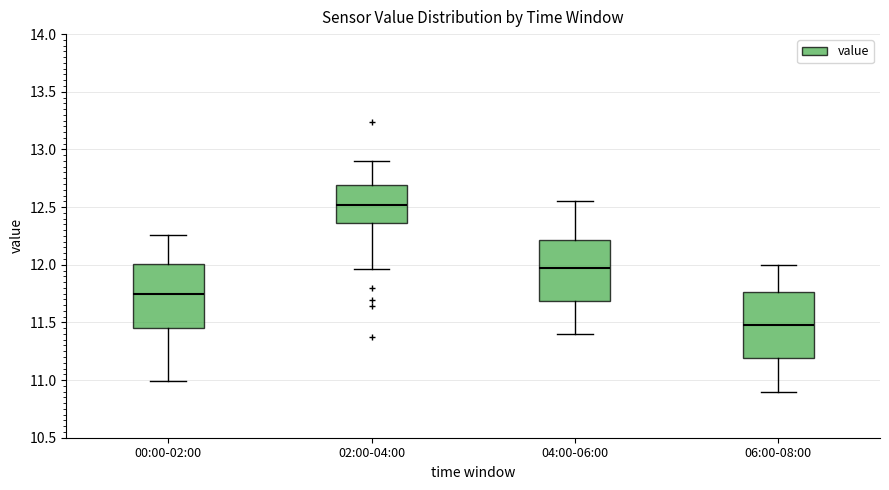

Where is the lower edge of the box for 06:00-08:00 on the y-axis? The values are not printed on the chart, so give them approximately, as read against the axis.

11.20